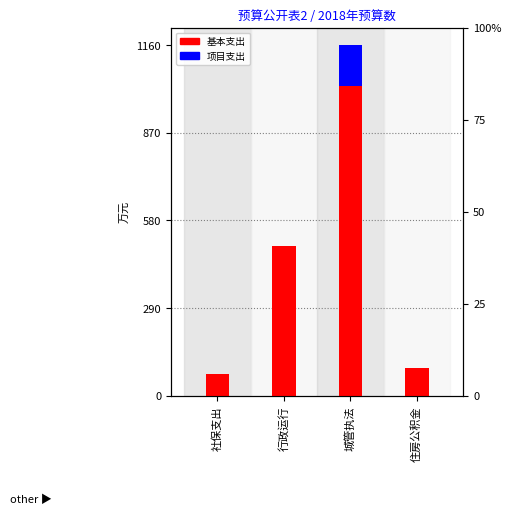

How many values in the 项目支出 series exceed 0?

1